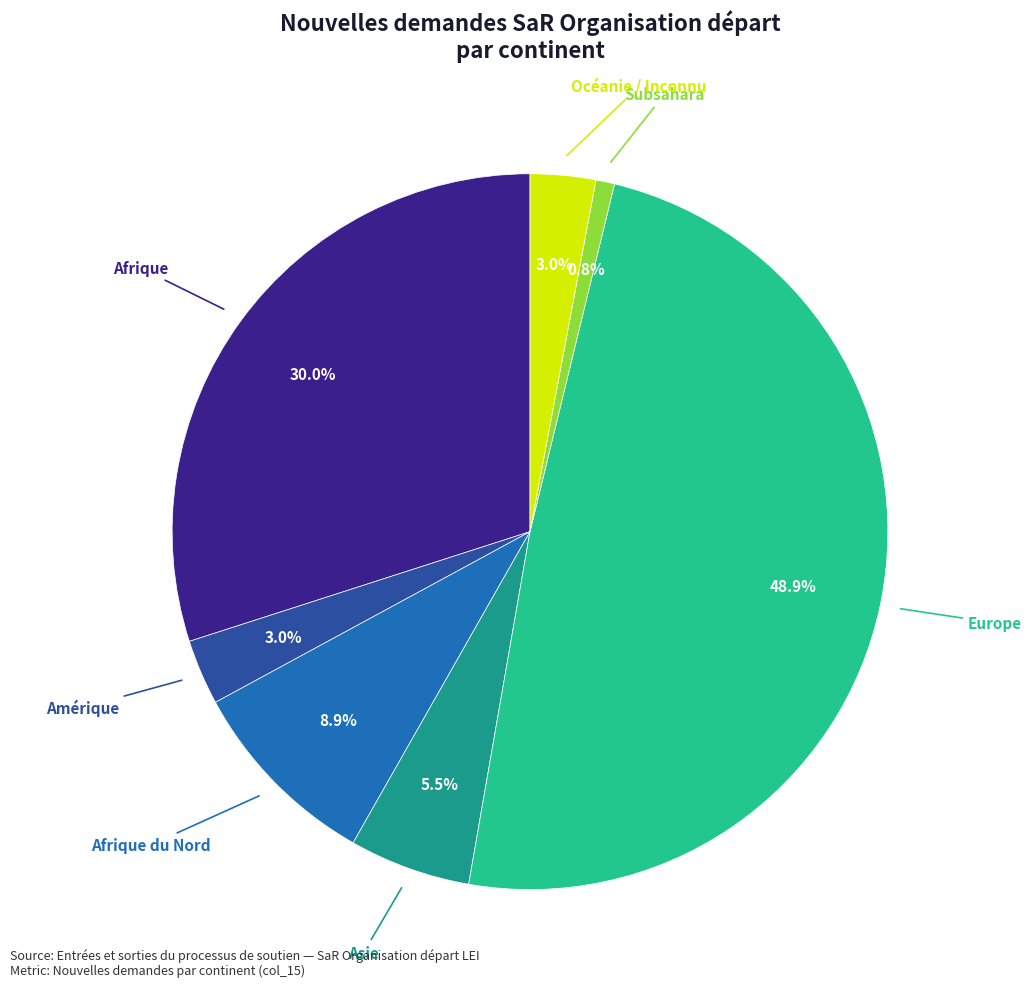

Does any single category account for the majority?

No